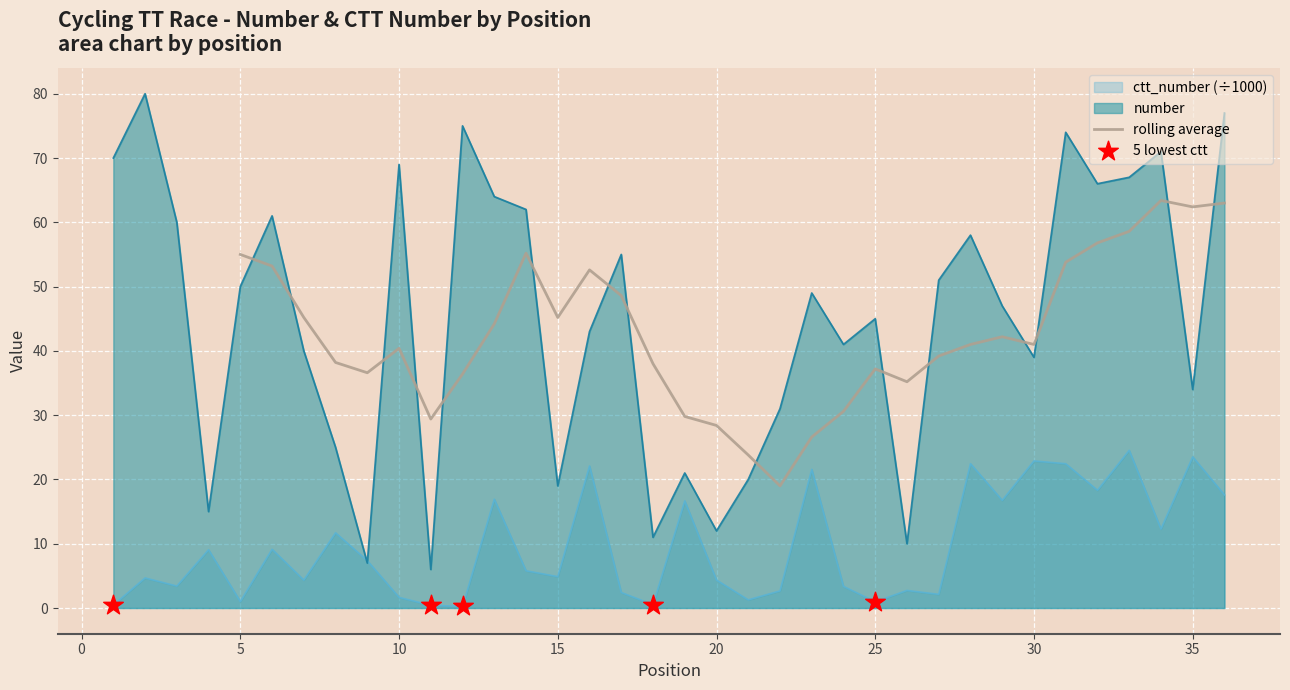

Which series reaches the minimum Y coordinate?

ctt_number